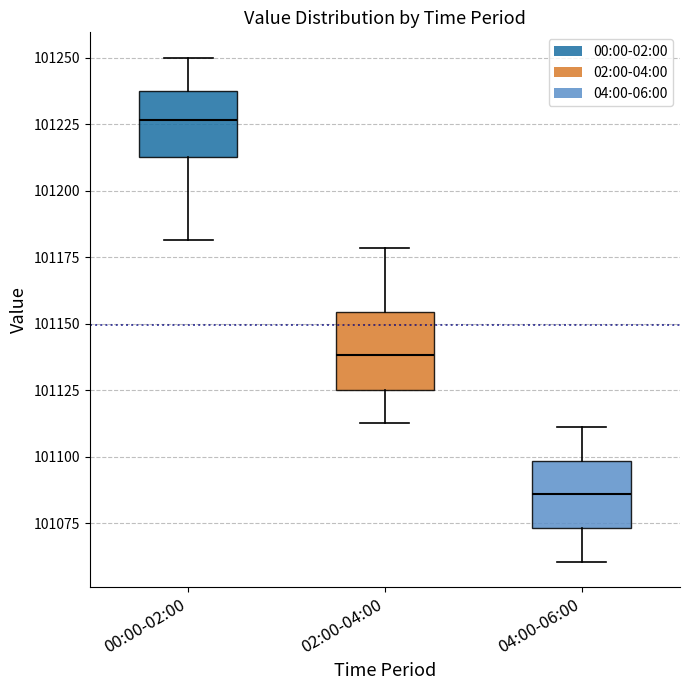

Reading left to right, read every box against the y-axis: the position of its median line, the range the box covers, and the ends of its whiskers. The values are not printed on the chart, so give them approximately, as read against the axis.

00:00-02:00: median 101225, box 101215 to 101235, whiskers 101180 to 101250
02:00-04:00: median 101140, box 101125 to 101155, whiskers 101115 to 101180
04:00-06:00: median 101085, box 101075 to 101100, whiskers 101060 to 101110